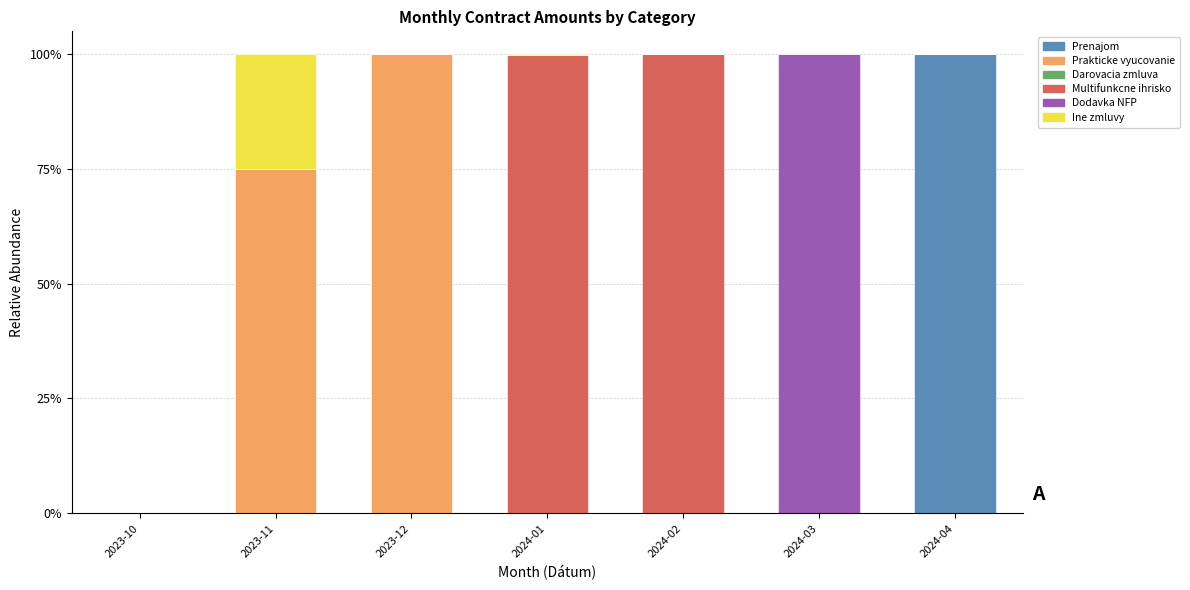

Count the number of data series in this chart.

6